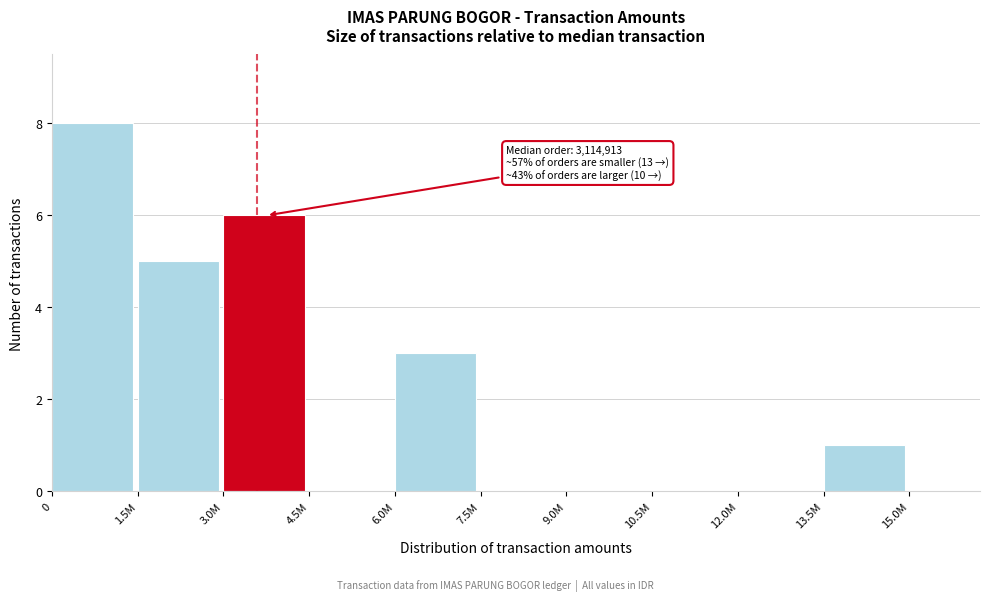

Reading right to left, what are all the values shown in this chart?

15.0M=0	13.5M=1	12.0M=0	10.5M=0	9.0M=0	7.5M=0	6.0M=3	4.5M=0	3.0M=6	1.5M=5	0=8